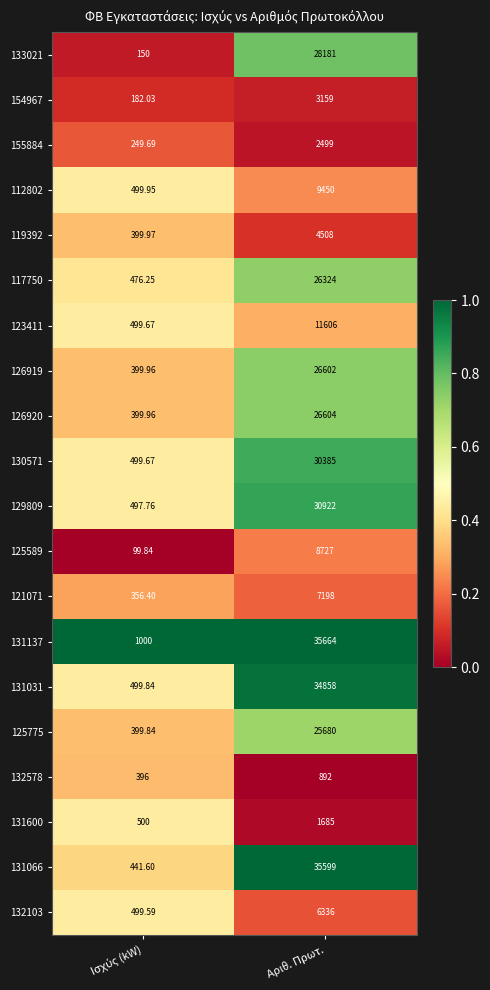

At which label does 121071 reach its peak?

Αριθ. Πρωτ.